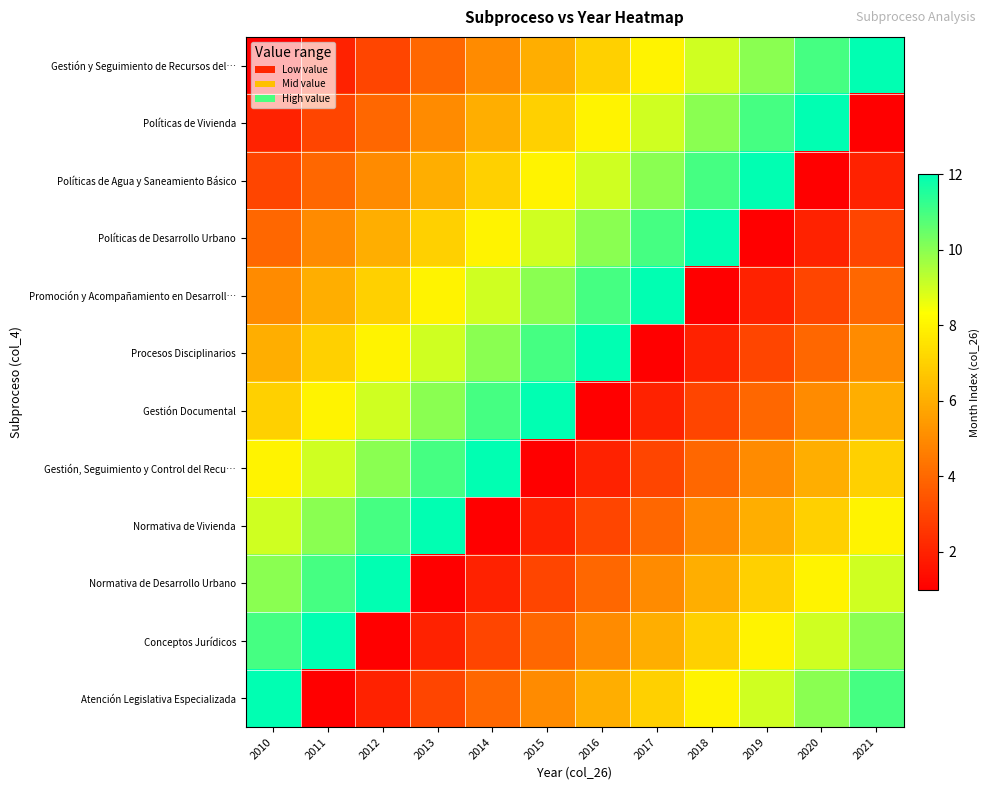

Count the number of categories in the chart.

12